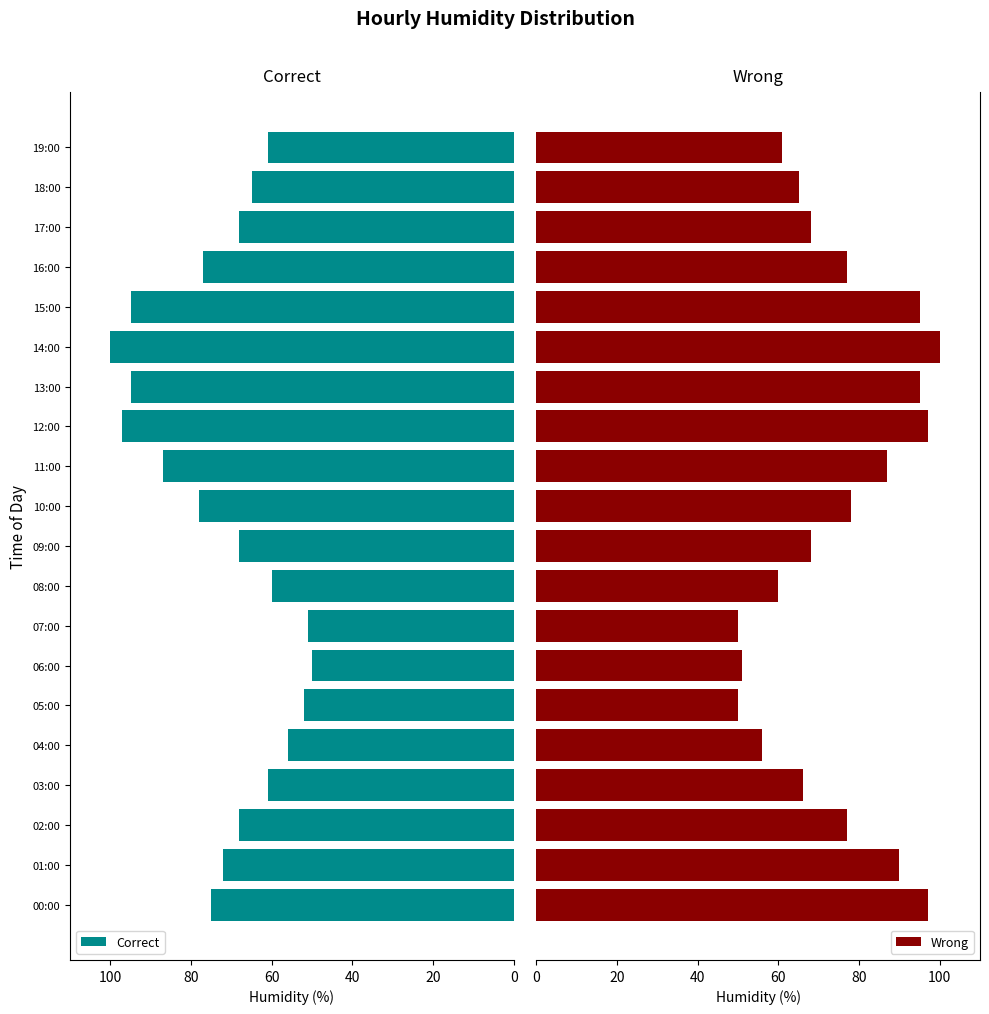

What is the sum of all Correct values?

1436